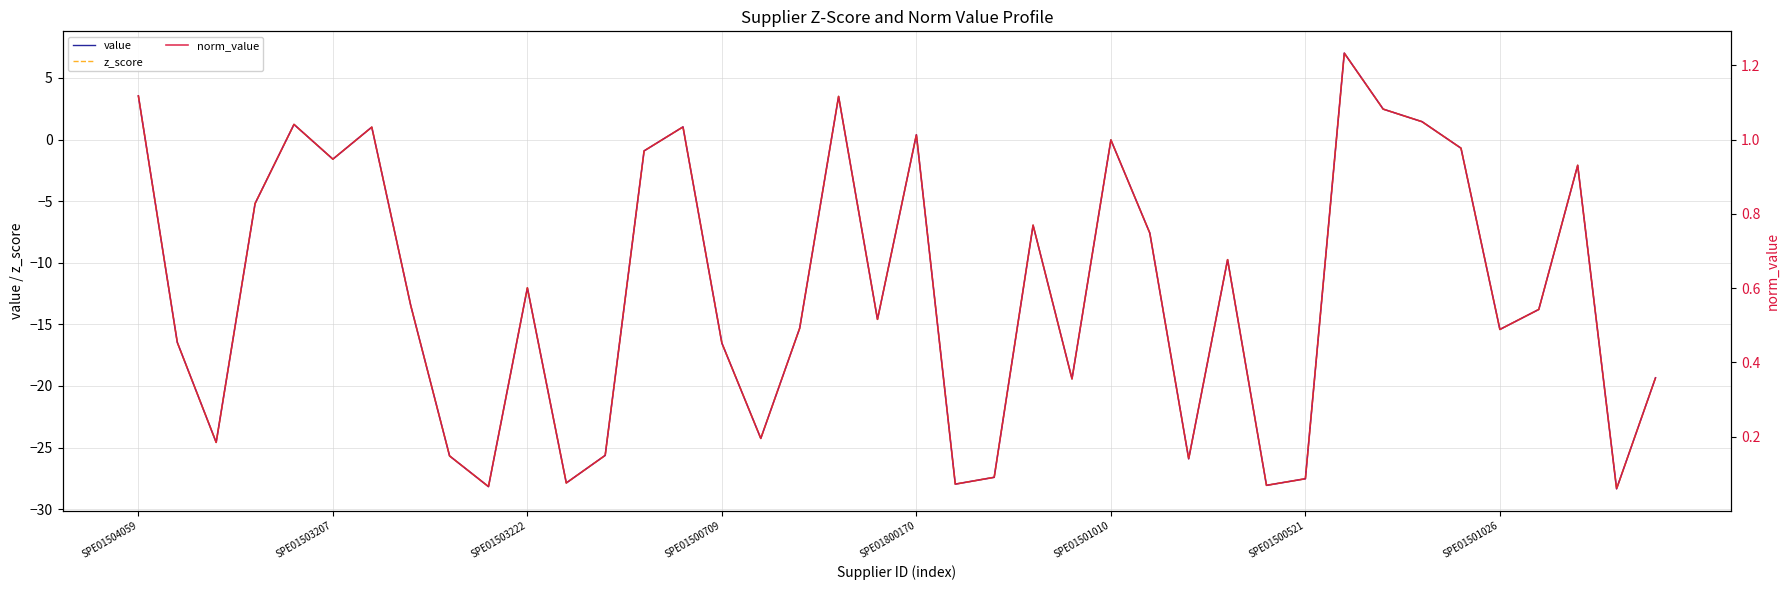

In value, how many points are higher than both neighbors (excluding endpoints)?

11